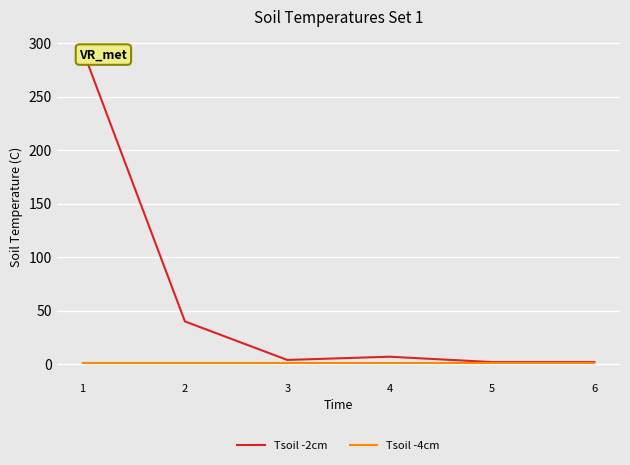

Does the chart display data point markers on the line(s)?

No